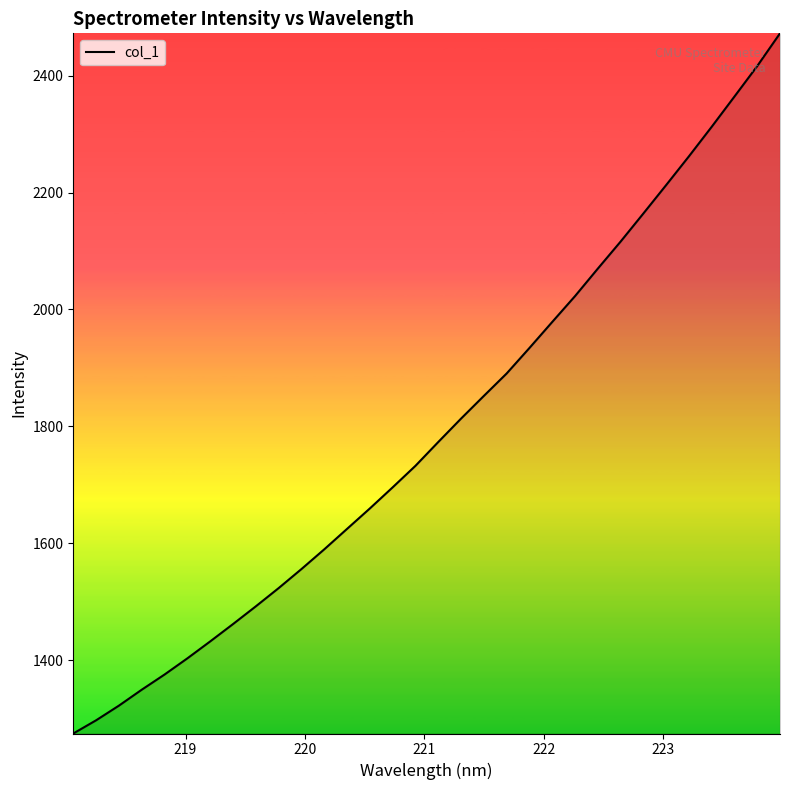

What is the sum of all values?

57447.7